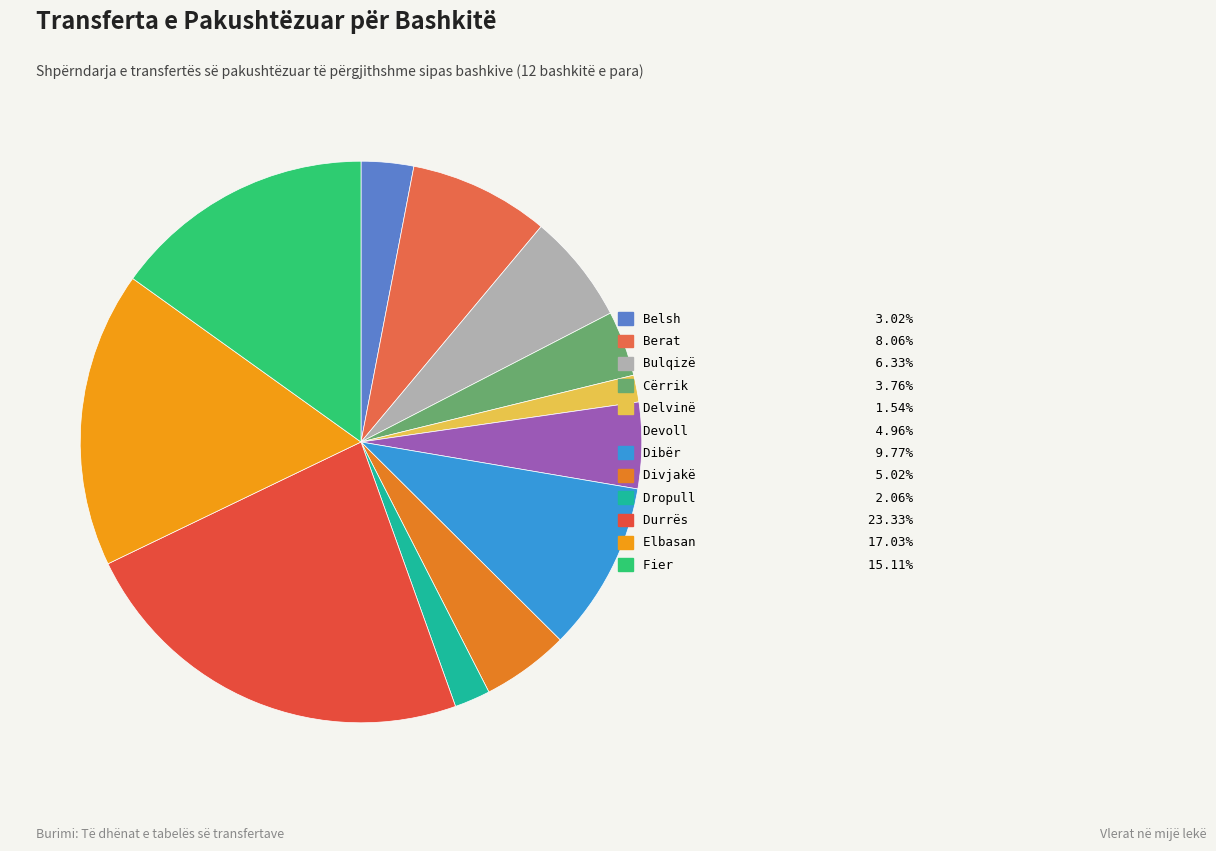

Does any single category account for the majority?

No